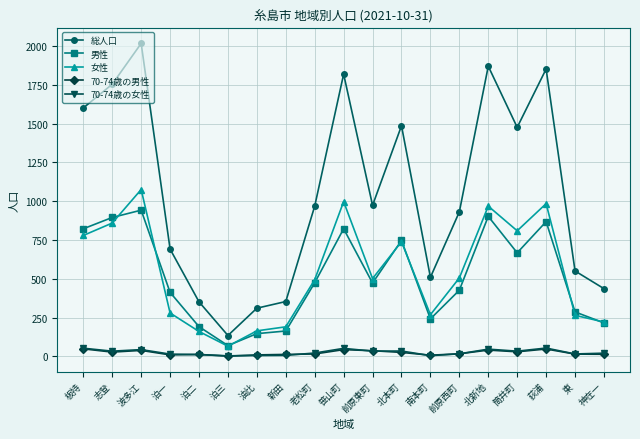

What is the greatest value displayed?

2017